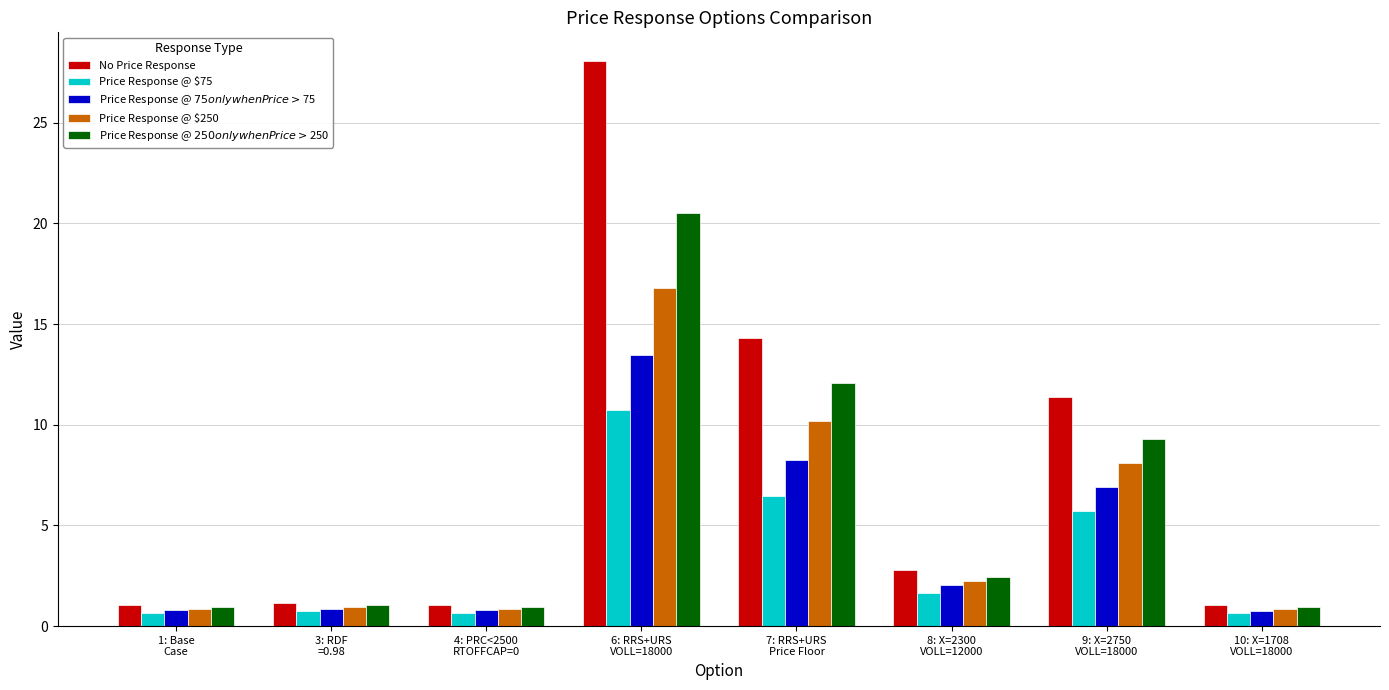

What is the sum of all Price Response @ $250 values?

40.8